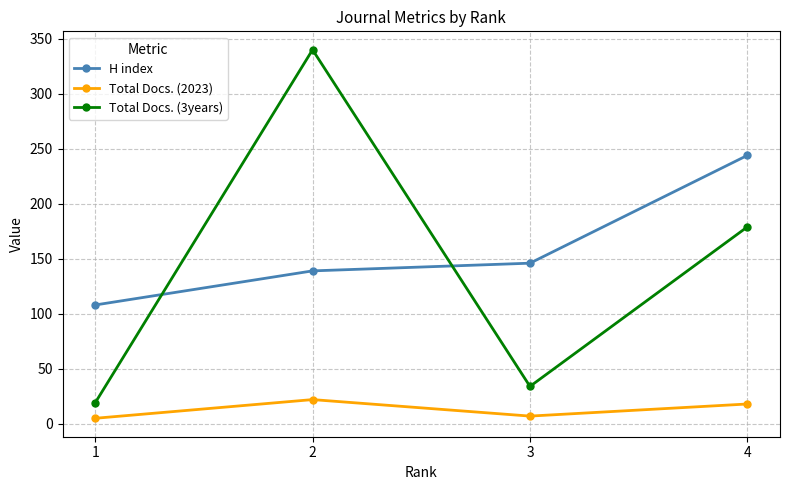

The value of Total Docs. (3years) at 2 is 340. True or false?

True